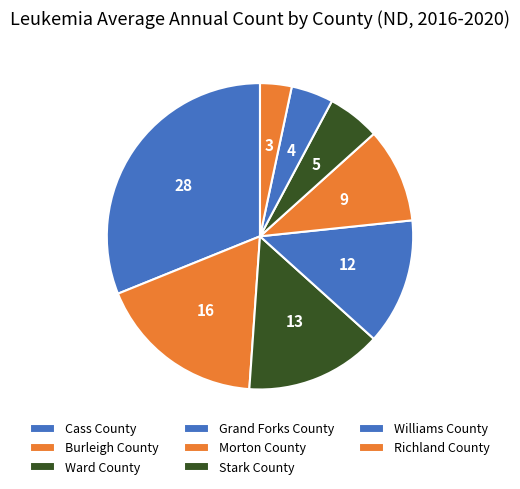

How many segments does this pie chart have?

8